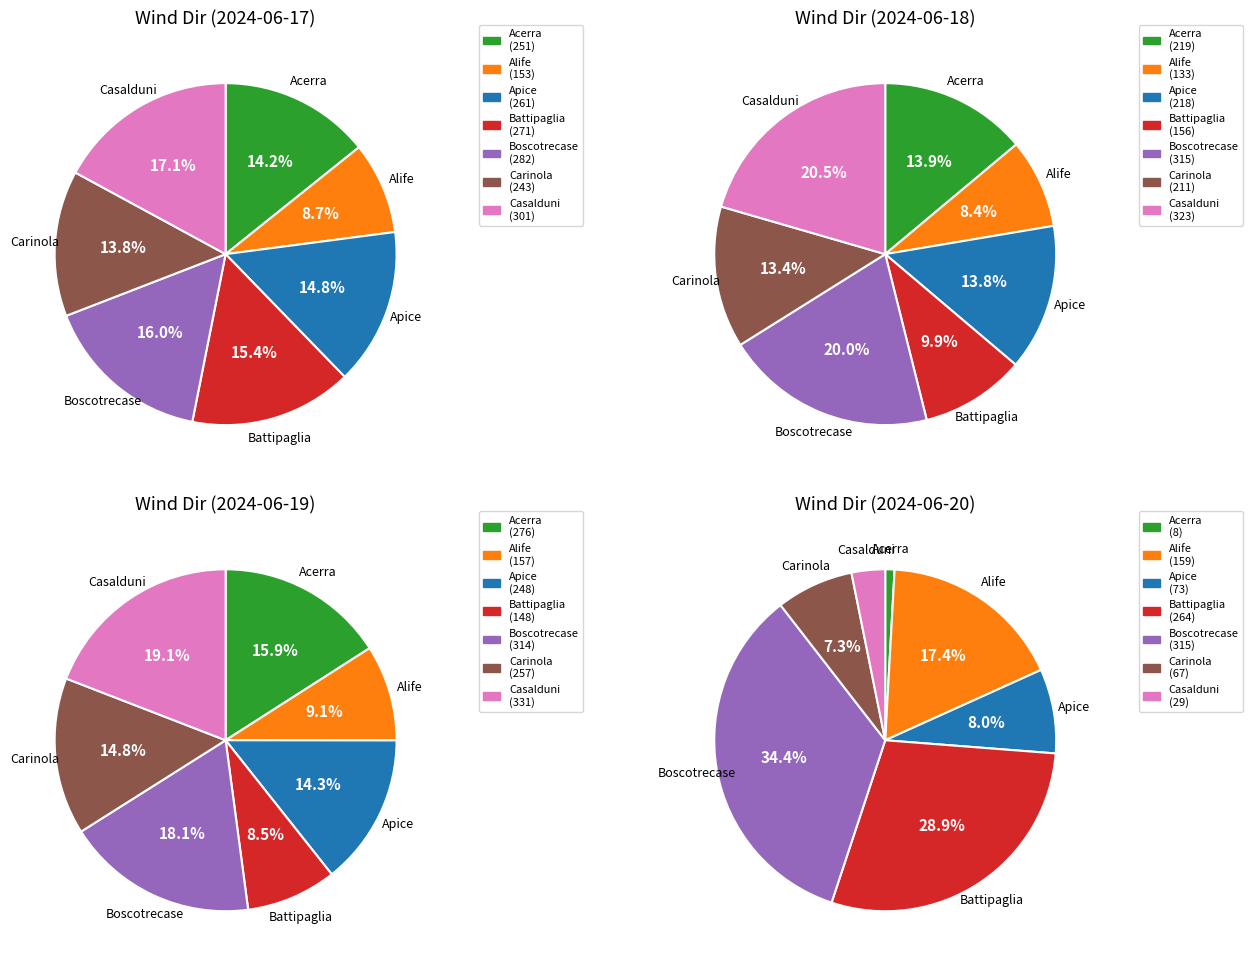

To the nearest percent, what is the difference between the Apice and Carinola slice percentages?

1%